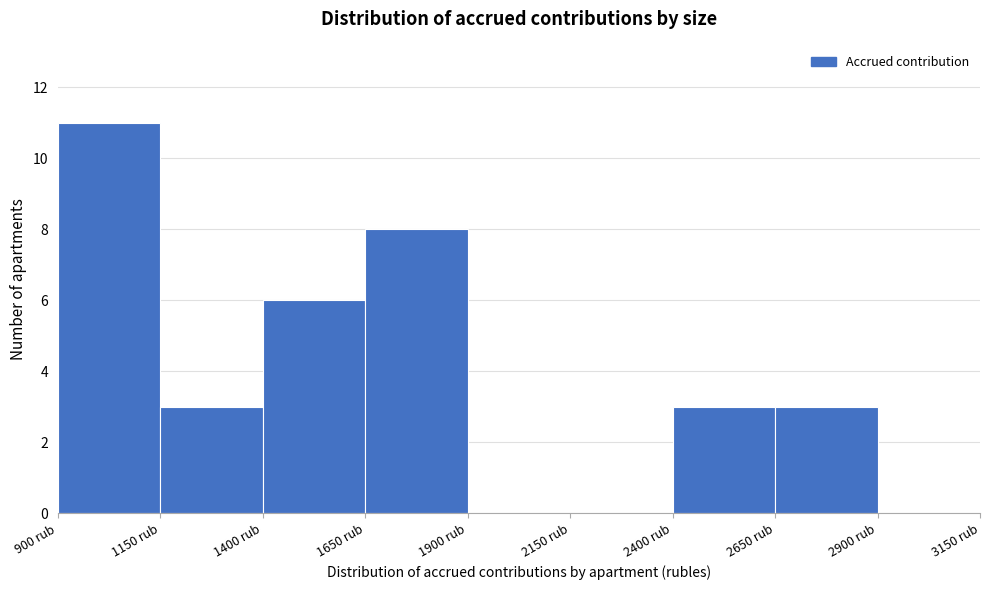

Which range on the x-axis has the tallest bar?

900 to 1150